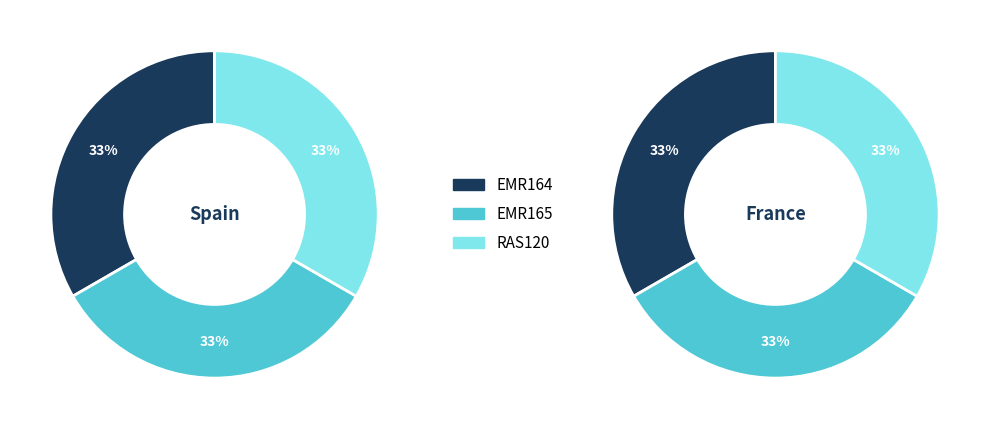

What is the smallest slice in the pie chart?

EMR164